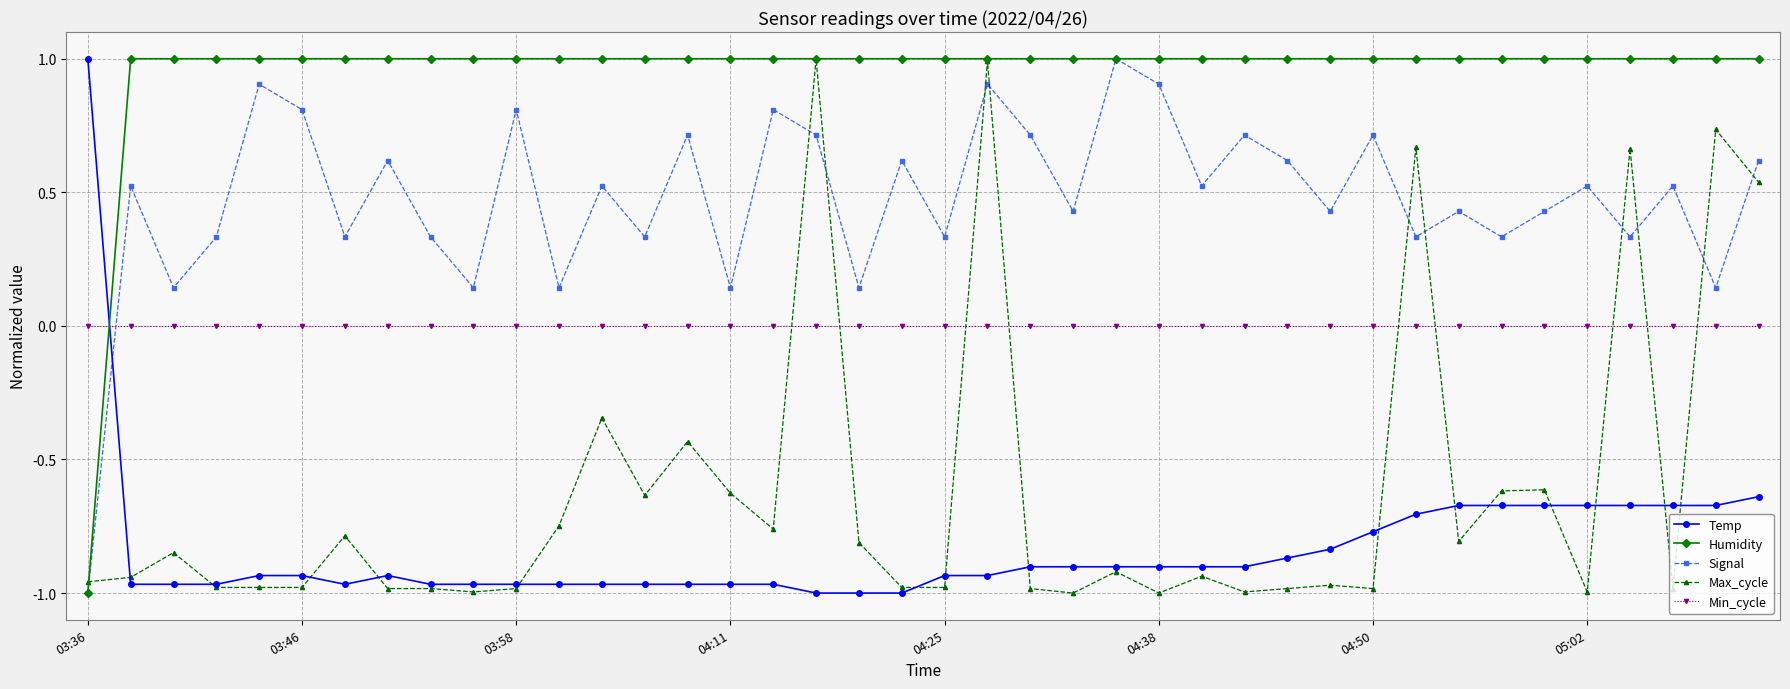

How many values in the Signal series are below 0?

1